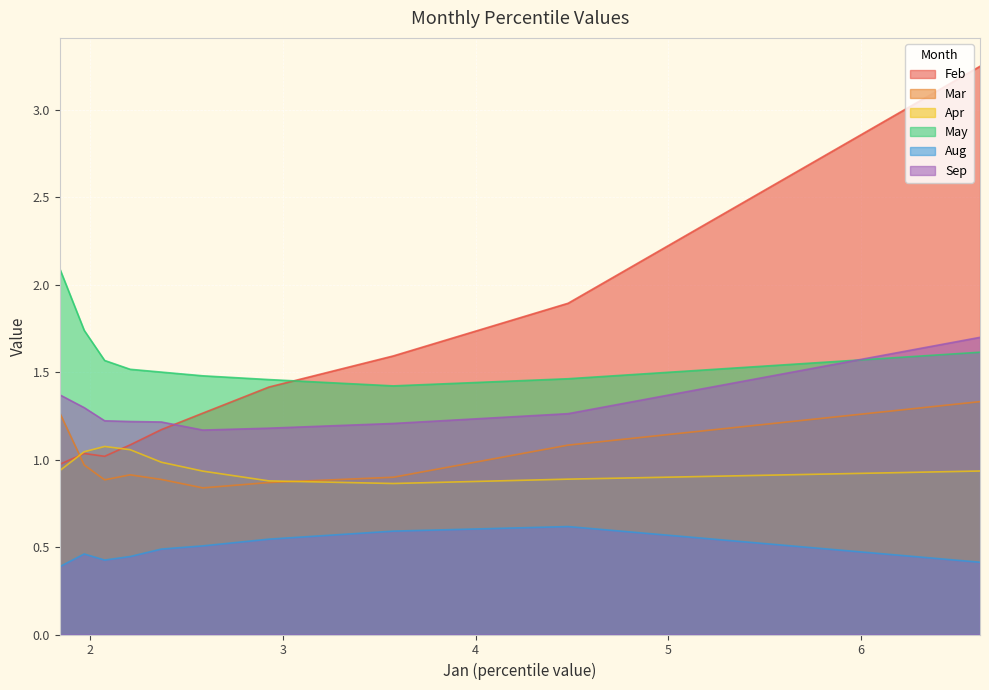

Which series has the largest range (max minus min)?

Feb